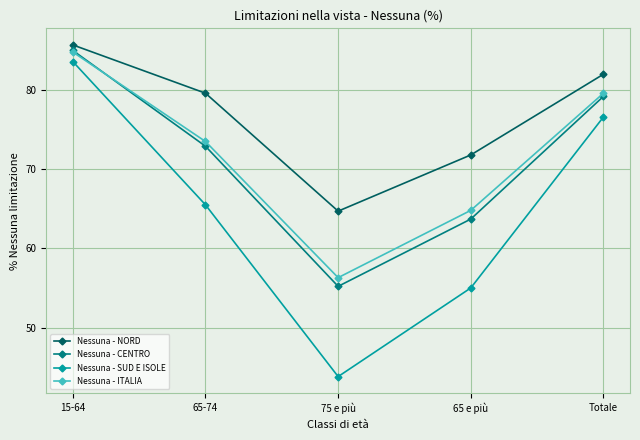

True or false: Nessuna - CENTRO and Nessuna - SUD E ISOLE intersect in this chart.

False